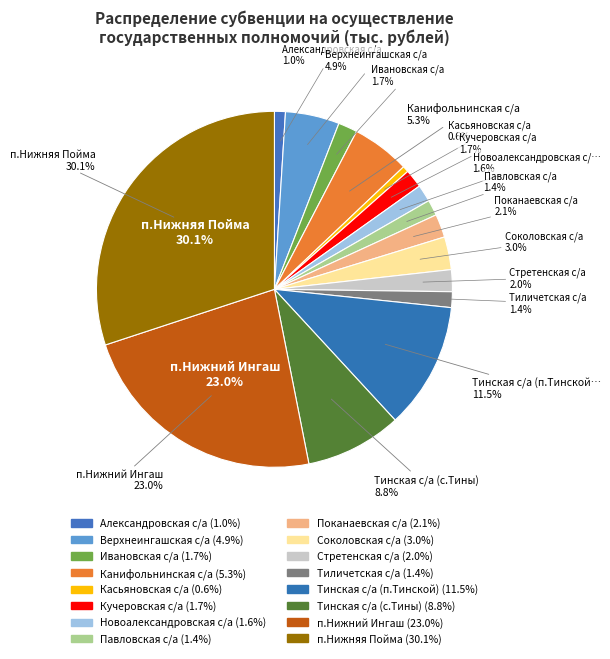

Rank the categories by value from highest to lowest.

п.Нижняя Пойма, п.Нижний Ингаш, Тинская с/а (п.Тинской), Тинская с/а (с.Тины), Канифольнинская с/а, Верхнеингашская с/а, Соколовская с/а, Поканаевская с/а, Стретенская с/а, Ивановская с/а, Кучеровская с/а, Новоалександровская с/а, Павловская с/а, Тиличетская с/а, Александровская с/а, Касьяновская с/а